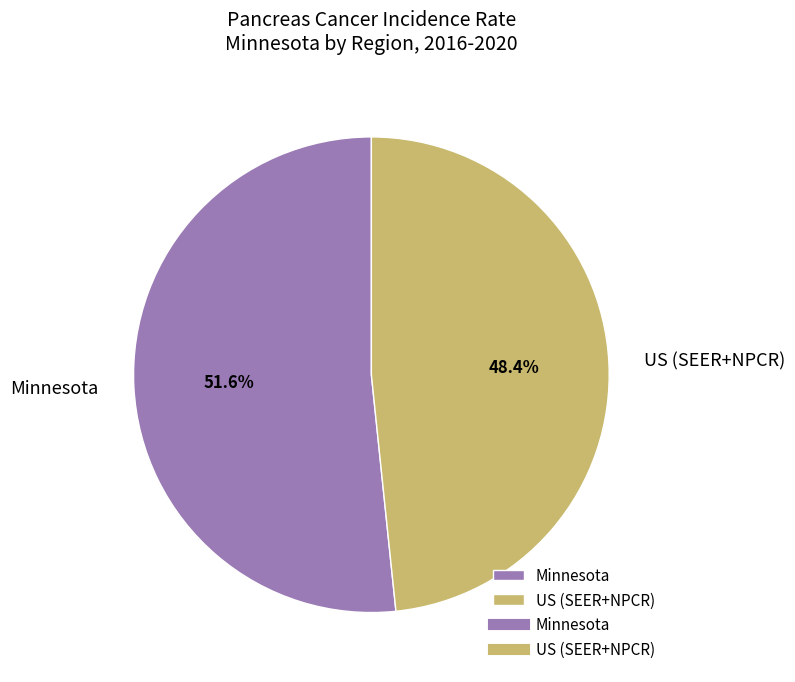

Combined, what portion of the pie is Minnesota and US (SEER+NPCR)?

100.0%